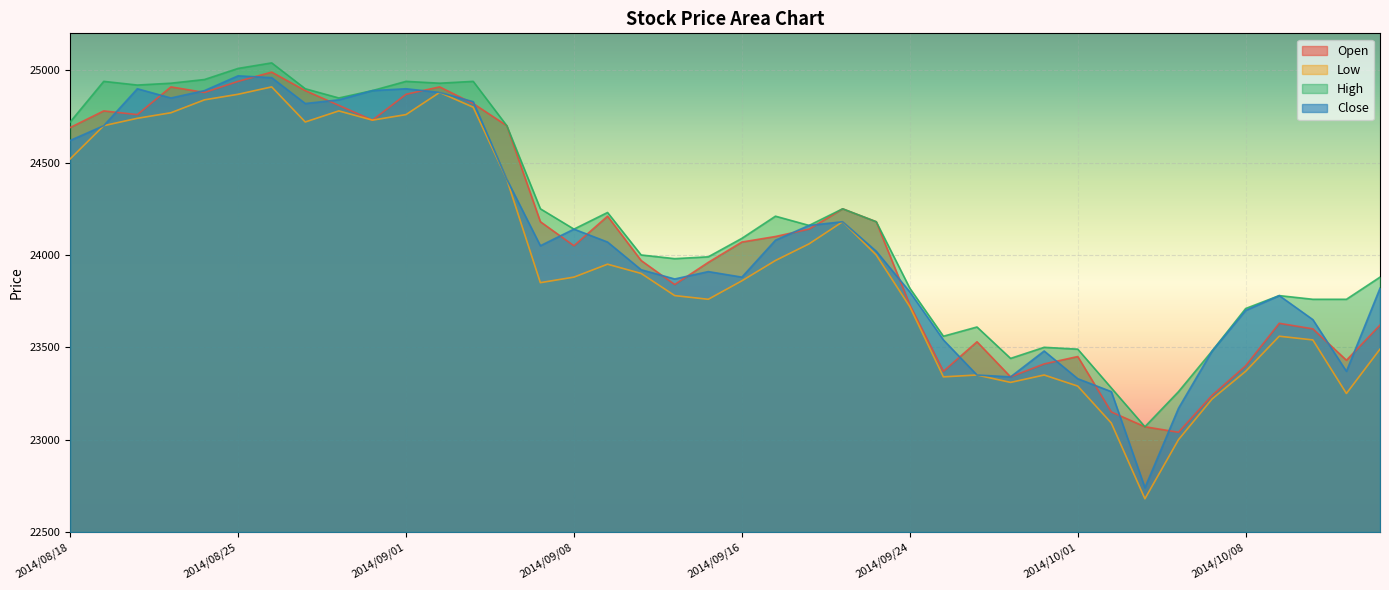

How many series are shown in this chart?

4